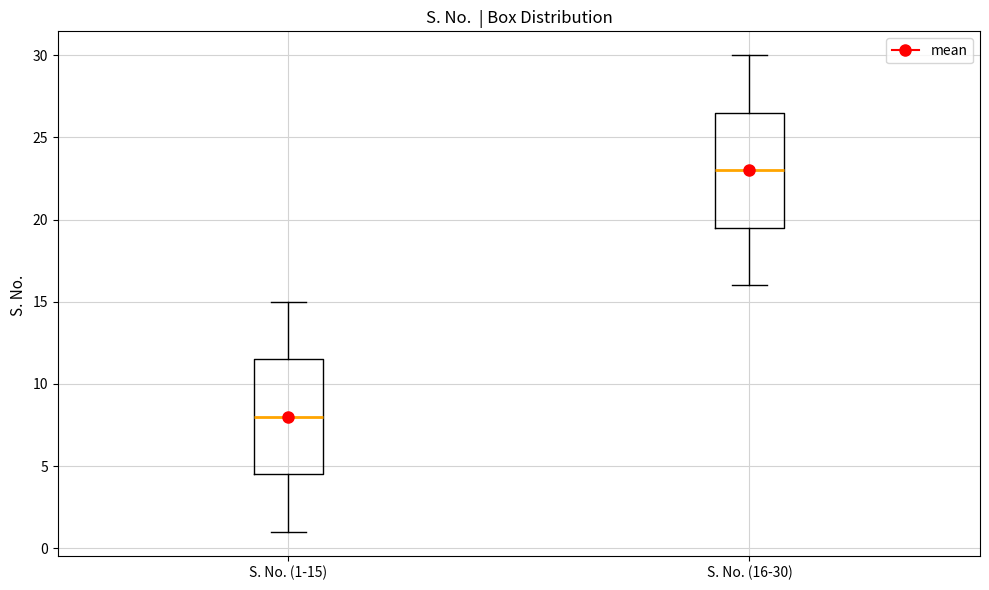

Reading left to right, read every box against the y-axis: the position of its median line, the range the box covers, and the ends of its whiskers. The values are not printed on the chart, so give them approximately, as read against the axis.

S. No. (1-15): median 8.0, box 4.5 to 11.5, whiskers 1.0 to 15.0
S. No. (16-30): median 23.0, box 19.5 to 26.5, whiskers 16.0 to 30.0